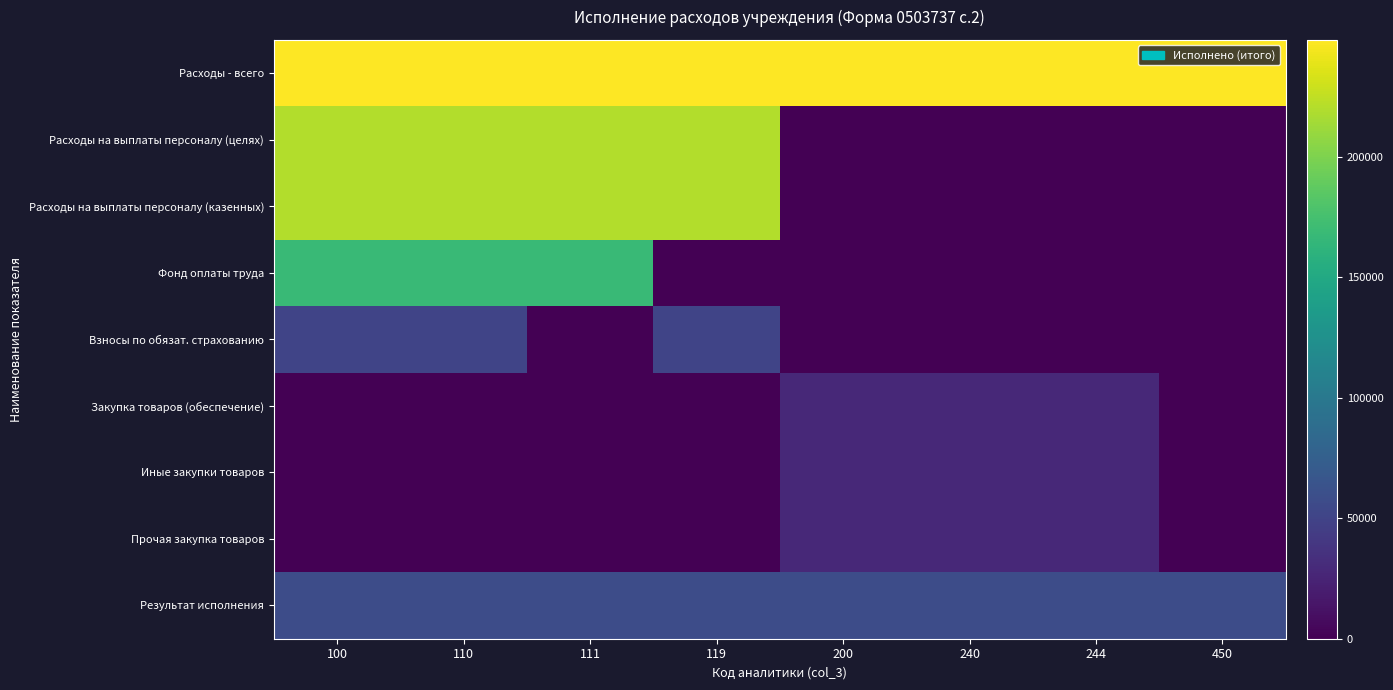

Reading left to right, list all the values displayed in this chart.

Расходы - всего: 100=248423.6	110=248423.6	111=248423.6	119=248423.6	200=248423.6	240=248423.6	244=248423.6	450=248423.6
Расходы на выплаты персоналу (целях): 100=220111.4	110=220111.4	111=220111.4	119=220111.4	200=0.0	240=0.0	244=0.0	450=0.0
Расходы на выплаты персоналу (казенных): 100=220111.4	110=220111.4	111=220111.4	119=220111.4	200=0.0	240=0.0	244=0.0	450=0.0
Фонд оплаты труда: 100=168711.9	110=168711.9	111=168711.9	119=0.0	200=0.0	240=0.0	244=0.0	450=0.0
Взносы по обязат. страхованию: 100=51399.5	110=51399.5	111=0.0	119=51399.5	200=0.0	240=0.0	244=0.0	450=0.0
Закупка товаров (обеспечение): 100=0.0	110=0.0	111=0.0	119=0.0	200=28312.2	240=28312.2	244=28312.2	450=0.0
Иные закупки товаров: 100=0.0	110=0.0	111=0.0	119=0.0	200=28312.2	240=28312.2	244=28312.2	450=0.0
Прочая закупка товаров: 100=0.0	110=0.0	111=0.0	119=0.0	200=28312.2	240=28312.2	244=28312.2	450=0.0
Результат исполнения: 100=57948.6	110=57948.6	111=57948.6	119=57948.6	200=57948.6	240=57948.6	244=57948.6	450=57948.6